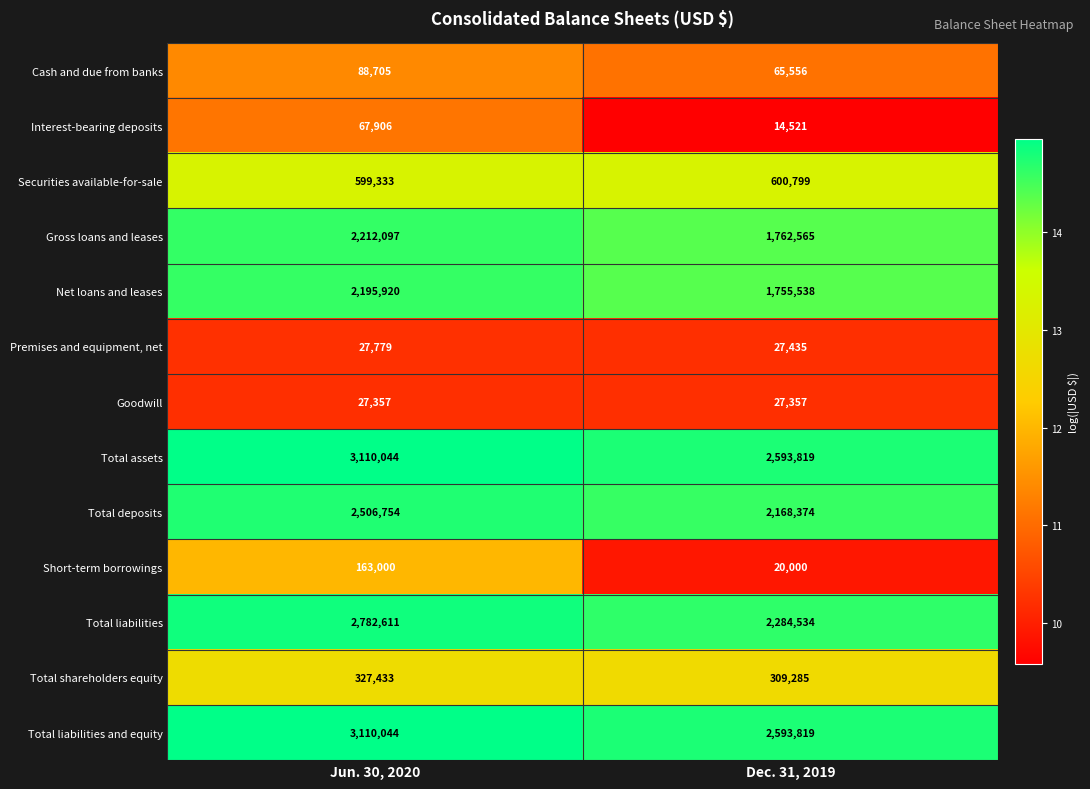

What is the spread (max minus min) of values at Jun. 30, 2020?

3082687